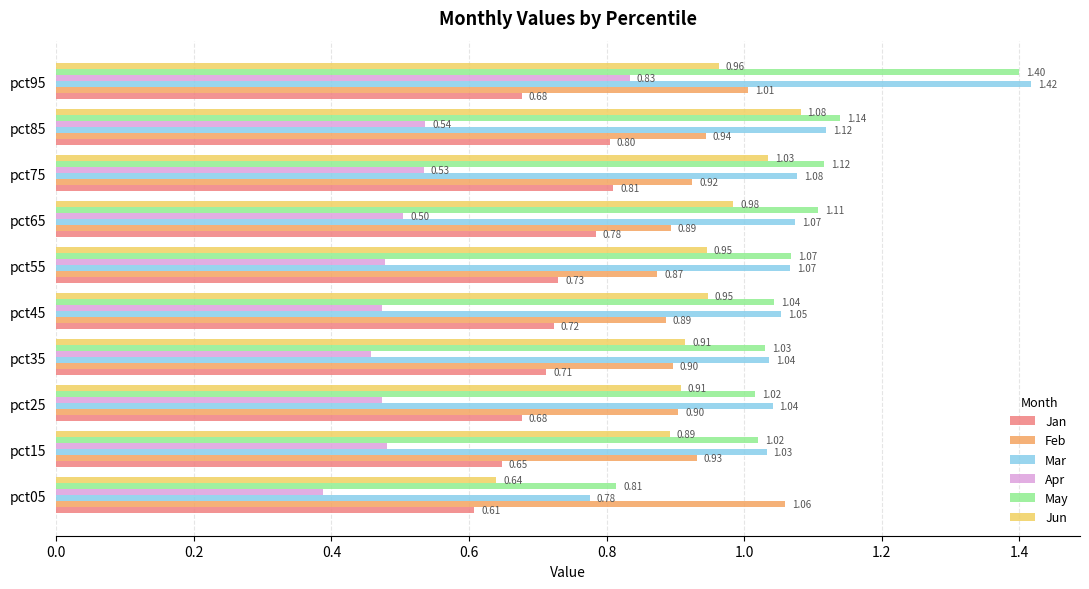

Rank the series by their maximum value, from lowest to highest.

Jan, Apr, Feb, Jun, May, Mar